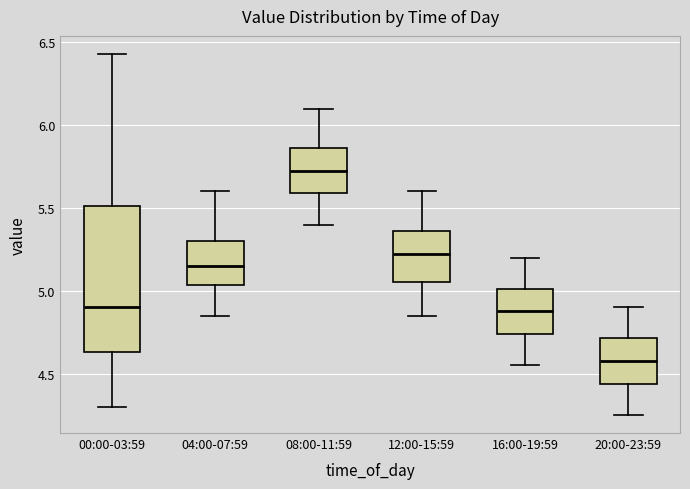

Reading left to right, read every box against the y-axis: the position of its median line, the range the box covers, and the ends of its whiskers. The values are not printed on the chart, so give them approximately, as read against the axis.

00:00-03:59: median 4.90, box 4.65 to 5.50, whiskers 4.30 to 6.45
04:00-07:59: median 5.15, box 5.05 to 5.30, whiskers 4.85 to 5.60
08:00-11:59: median 5.75, box 5.60 to 5.85, whiskers 5.40 to 6.10
12:00-15:59: median 5.25, box 5.05 to 5.35, whiskers 4.85 to 5.60
16:00-19:59: median 4.90, box 4.75 to 5.00, whiskers 4.55 to 5.20
20:00-23:59: median 4.60, box 4.45 to 4.70, whiskers 4.25 to 4.90